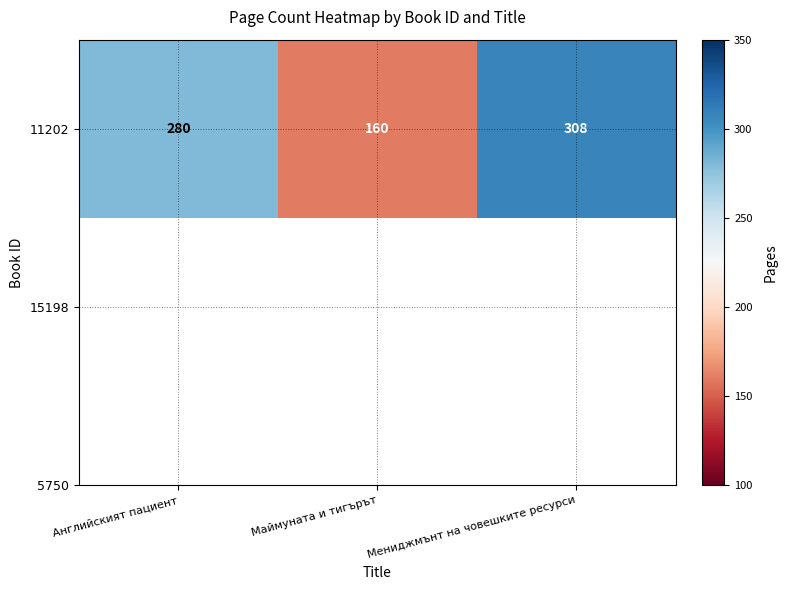

Reading left to right, what are all the values shown in this chart?

280	160	308